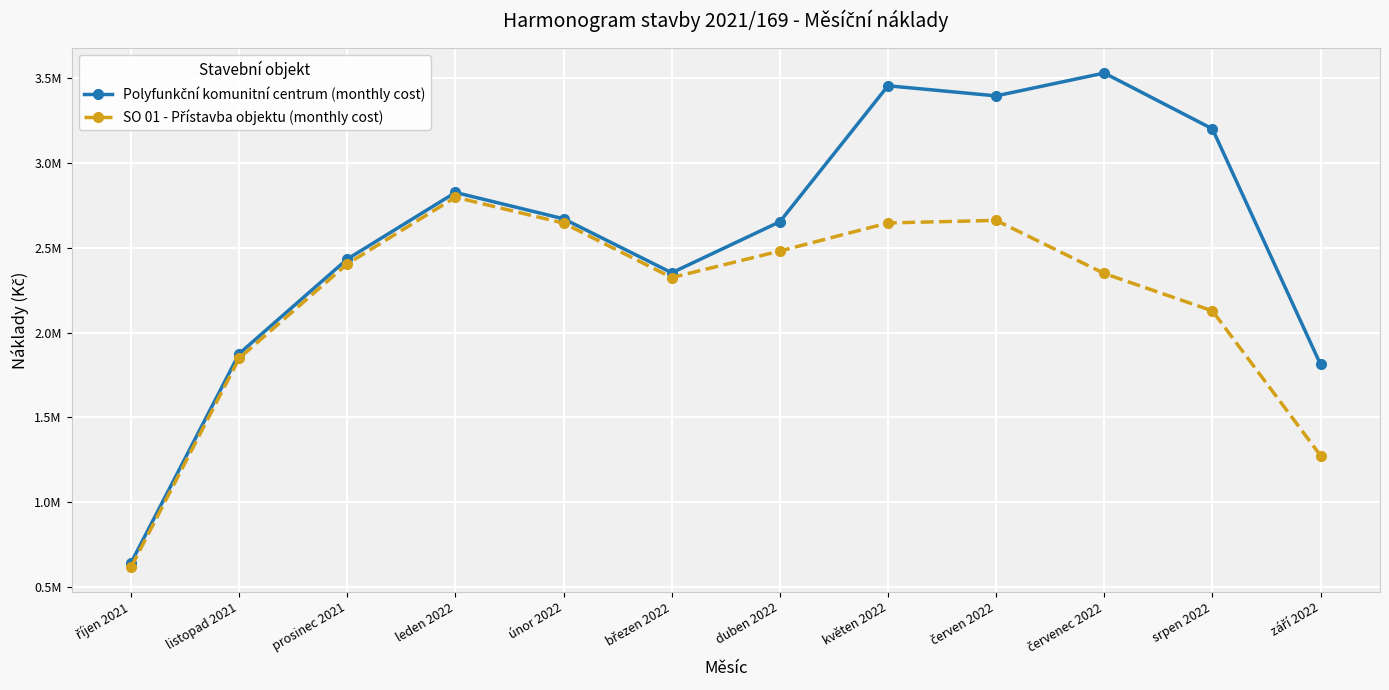

In Polyfunkční komunitní centrum (monthly cost), how many points are lower than both neighbors (excluding endpoints)?

2